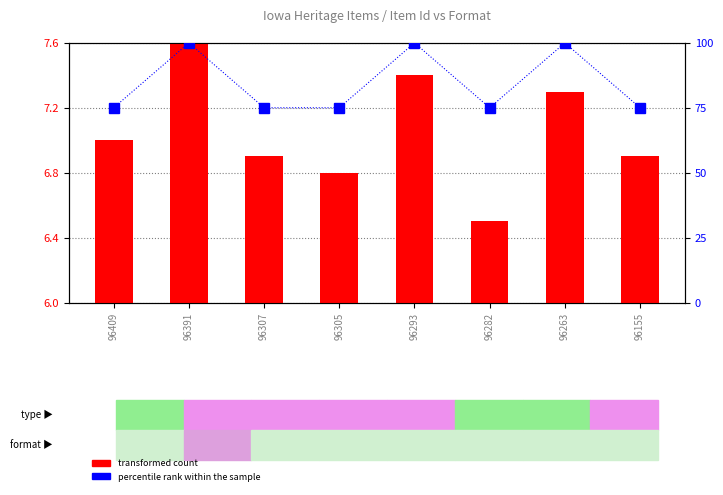

Where is percentile rank within the sample nearest to the value 87?

96409